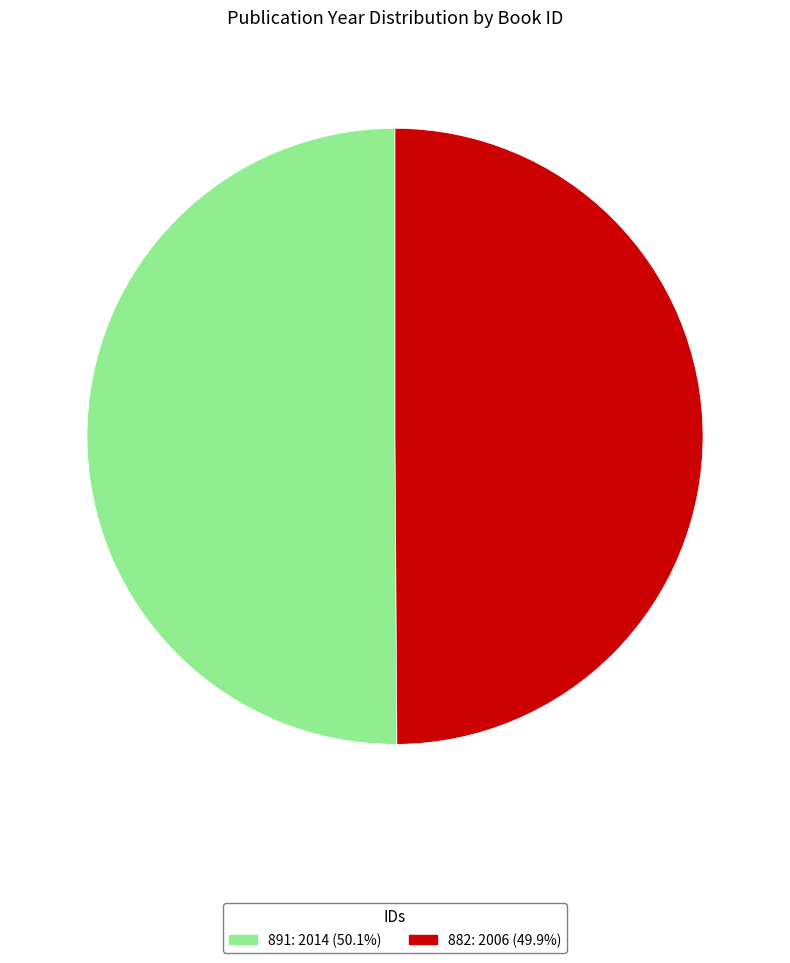

How many slices are in this pie chart?

2